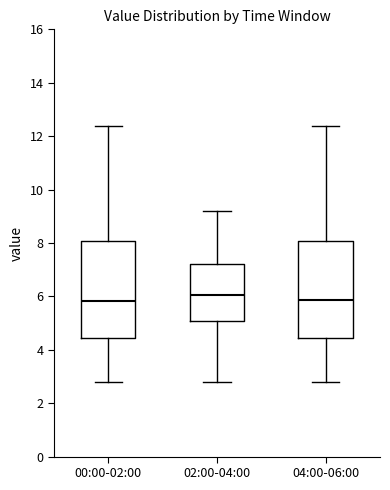

Where is the upper edge of the box for 02:00-04:00 on the y-axis? The values are not printed on the chart, so give them approximately, as read against the axis.

7.2